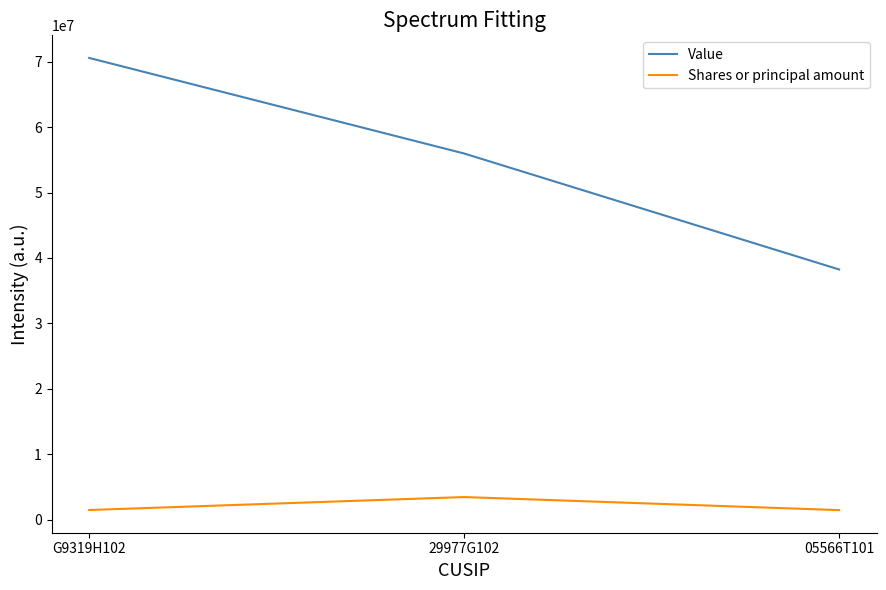

Which series has the widest spread of values?

Value